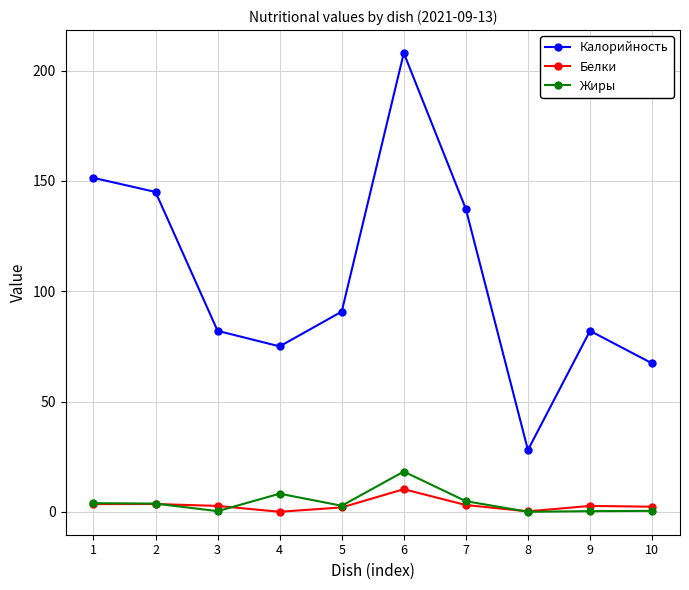

What is the total value across all series at 7?

145.1